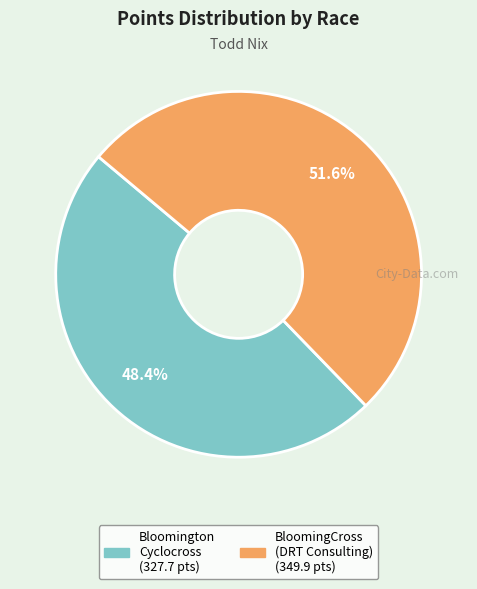

Is there a majority slice in this chart?

Yes